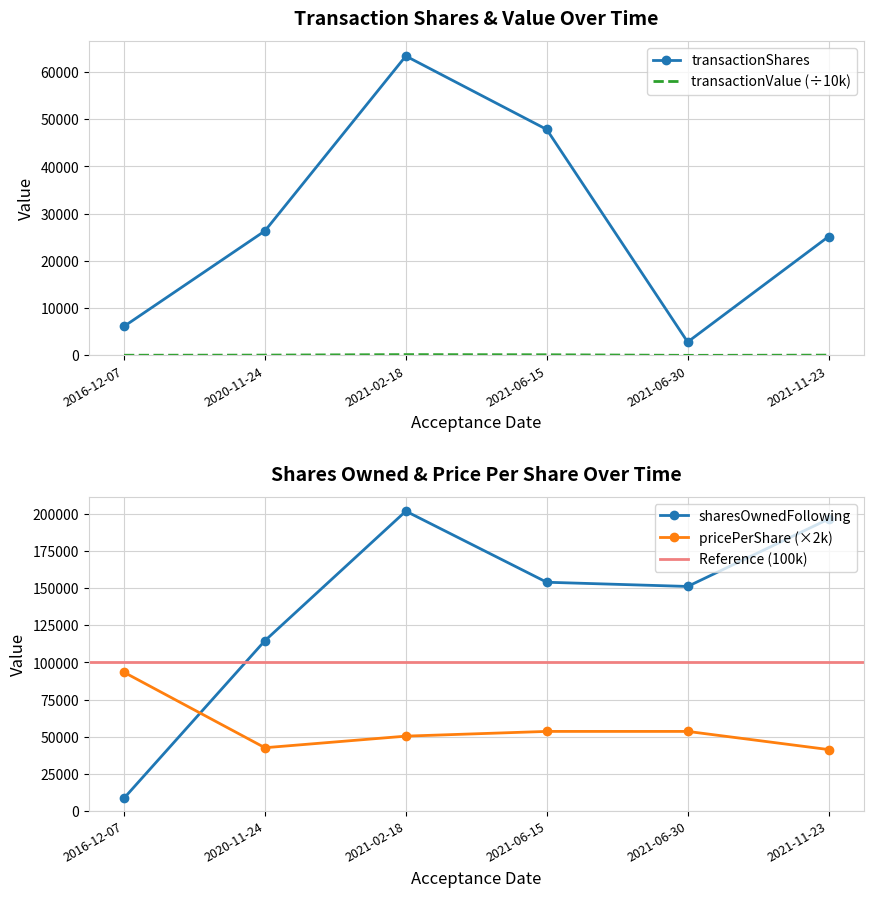

What is the difference between the highest and lowest values at 2021-11-23?

196467.9